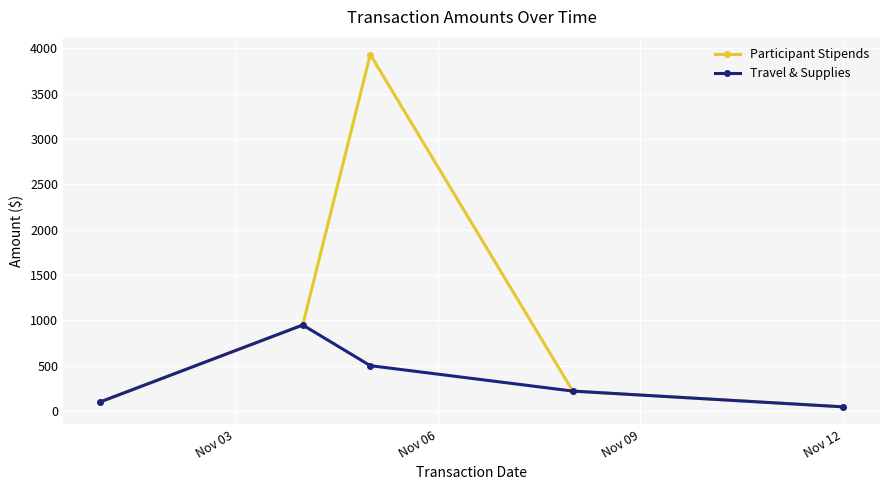

Reading left to right, what are all the values shown in this chart?

Participant Stipends: 101.6	949.6	3931.4	221.0	47.5
Travel & Supplies: 101.6	949.6	501.4	221.0	47.5